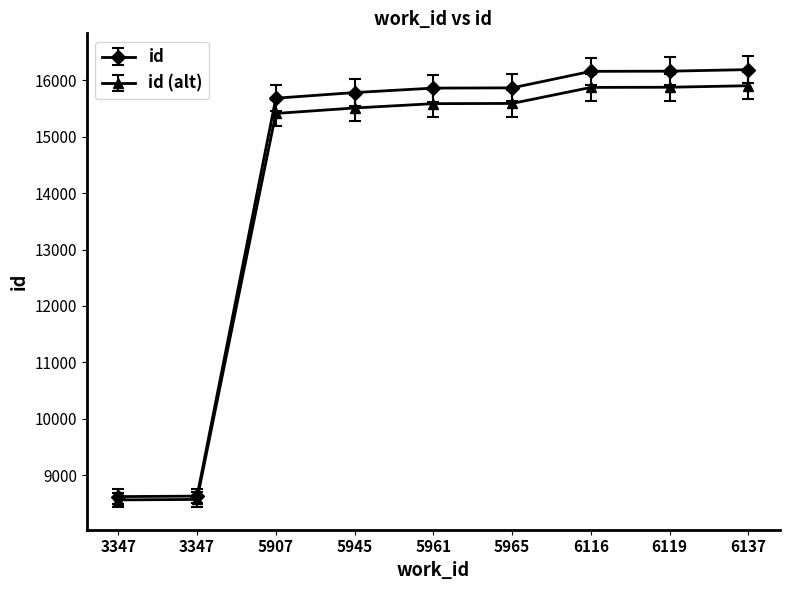

How many data points in id (alt) are above 15586?

5